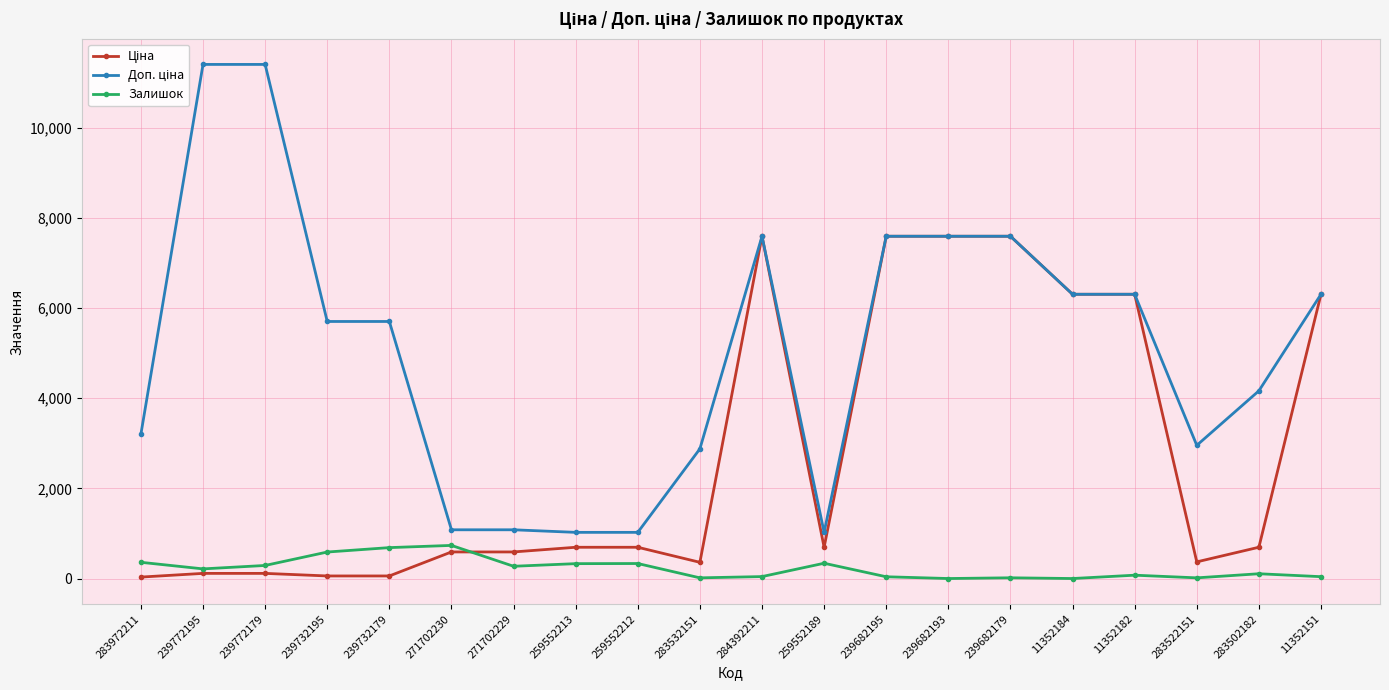

True or false: Залишок has a value of -495.4 at 239682193.

False